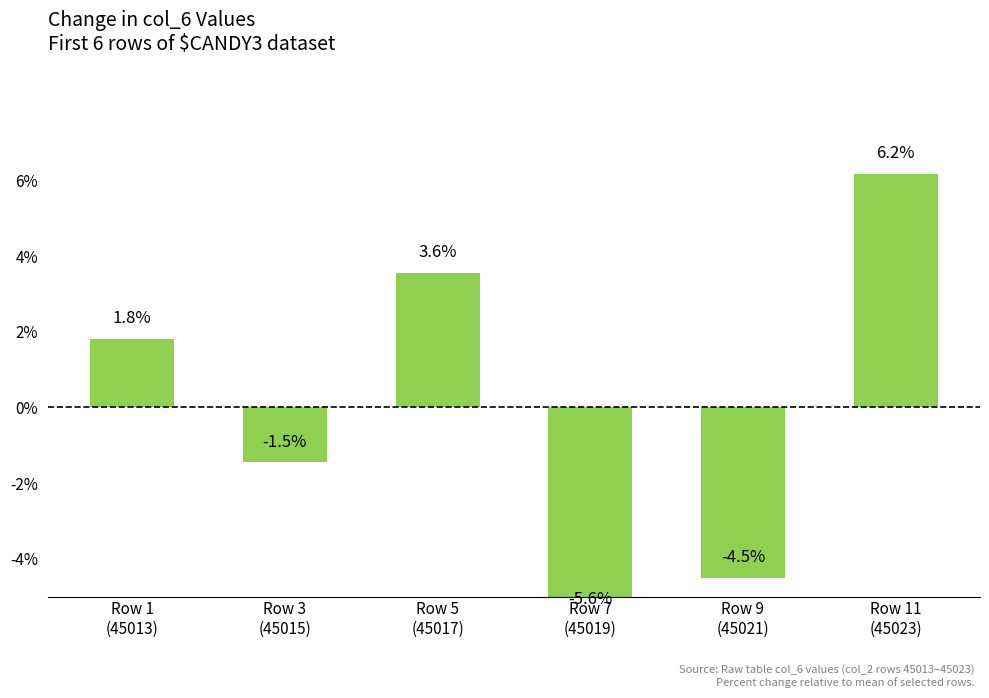

Where is the data nearest to the value 0?

Row 3
(45015)